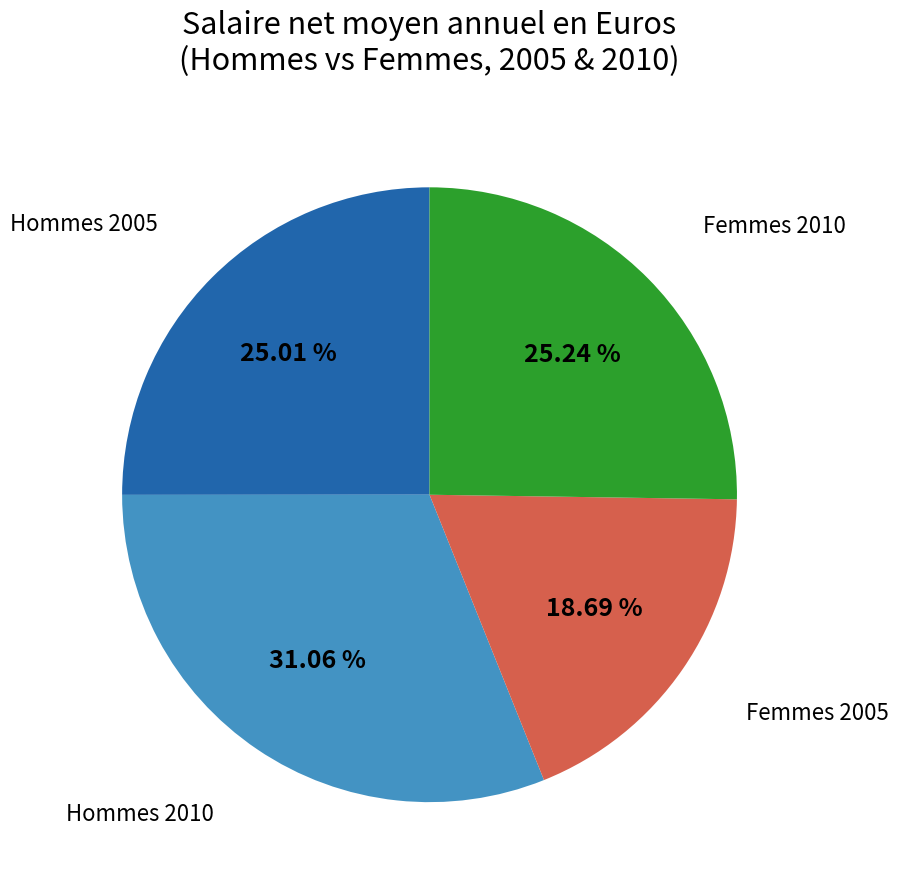

How many slices are in this pie chart?

4